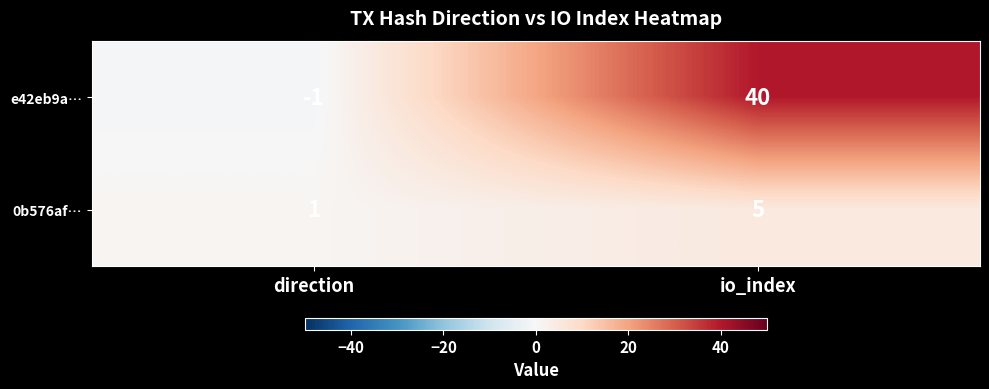

Which label corresponds to the smallest value in the chart?

direction